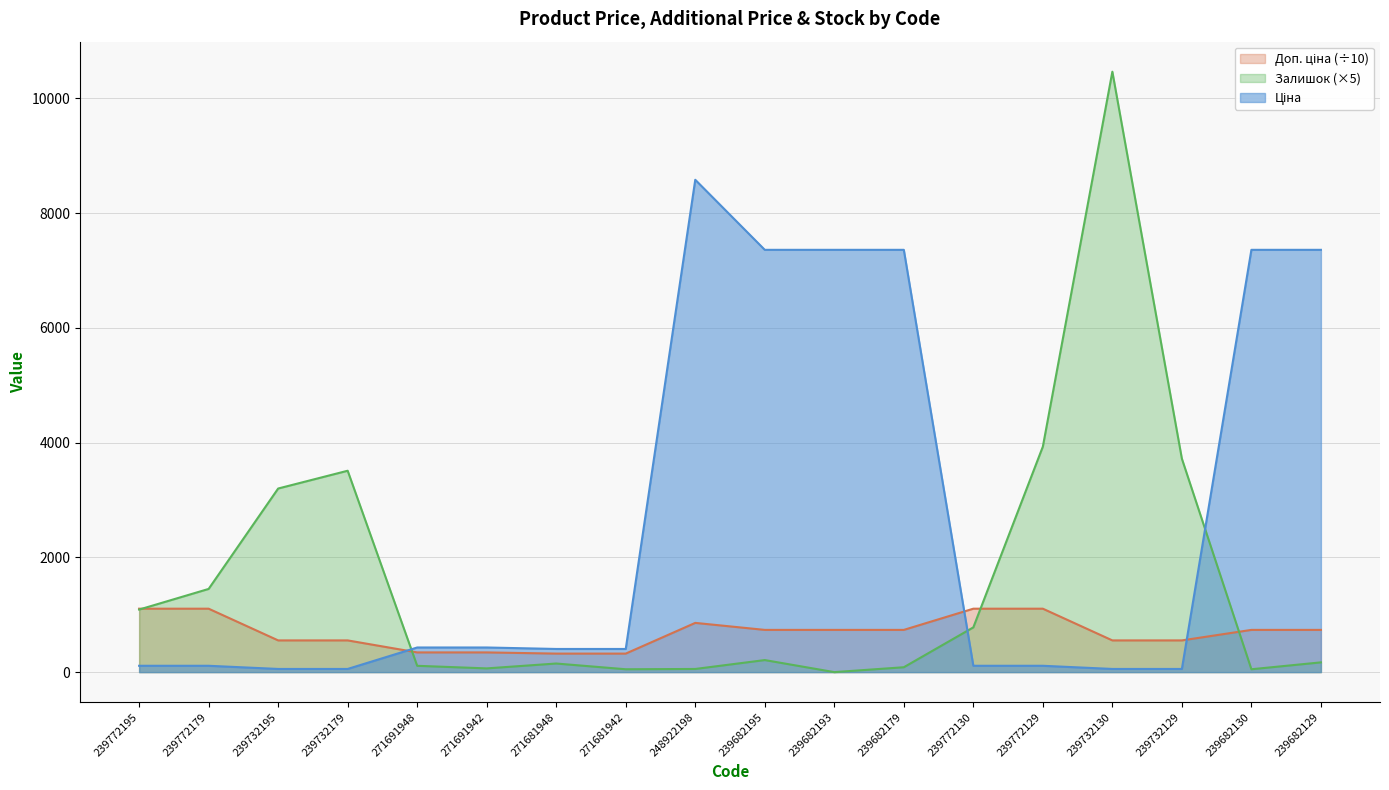

True or false: Ціна has a value of 110.5 at 239772195.

True